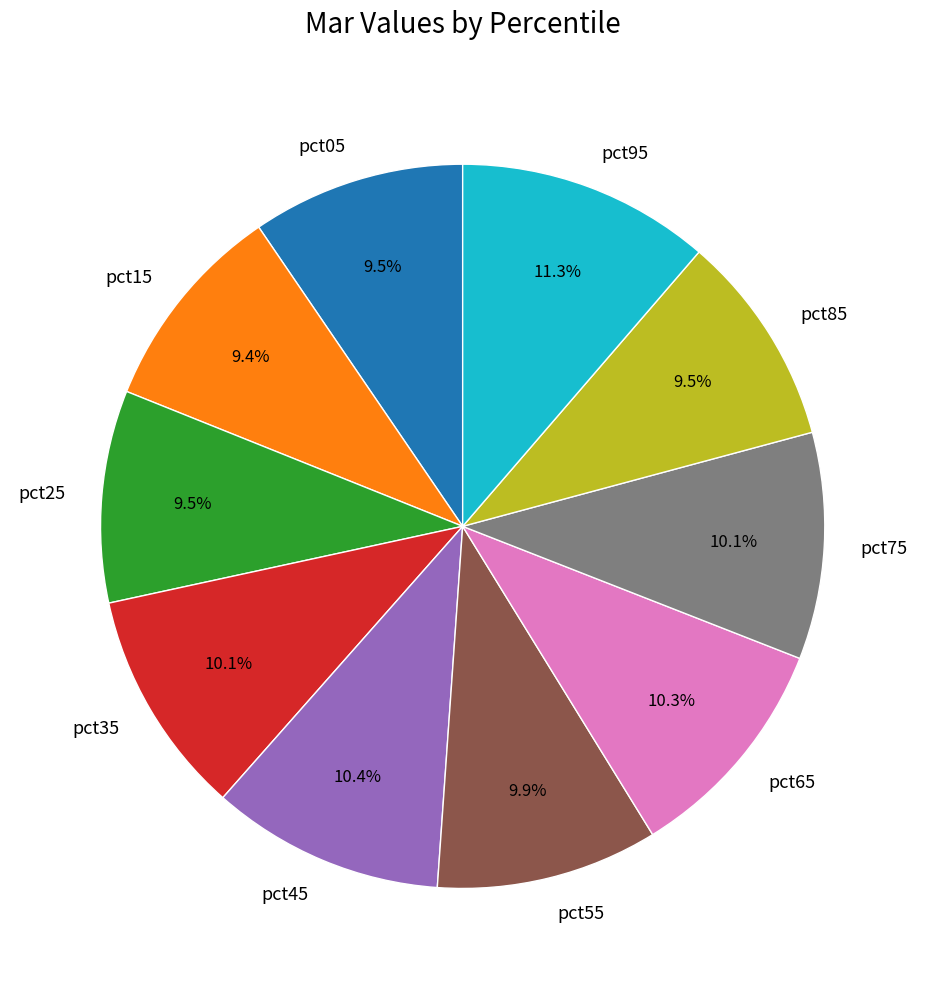

Which category has the biggest portion of the pie?

pct95